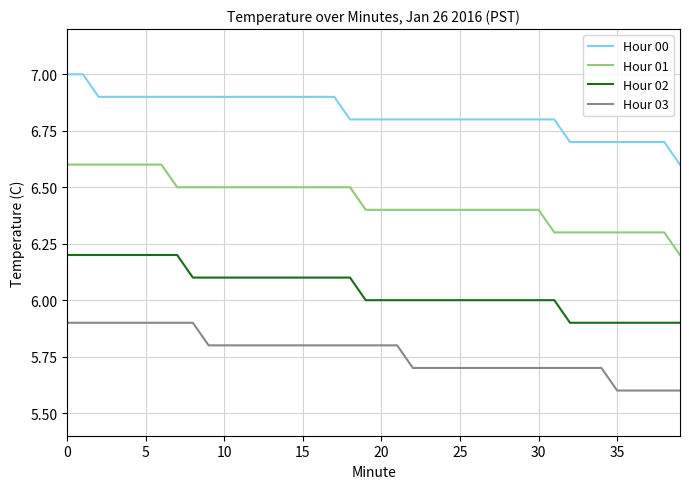

True or false: Hour 02 and Hour 01 cross at least once.

False